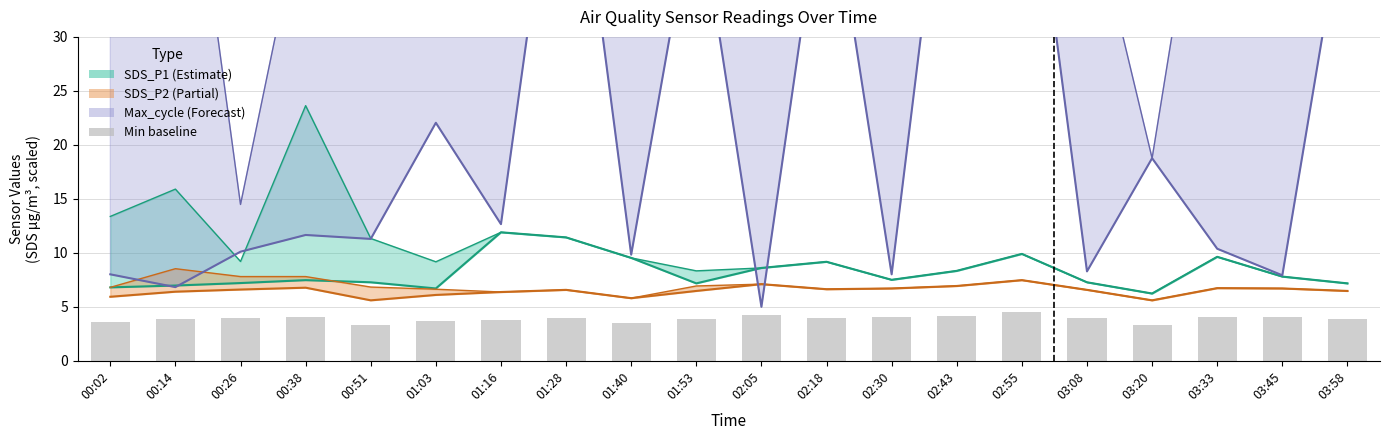

Reading left to right, extract all data points from this chart.

SDS_P1: 00:02=6.8	00:14=7.0	00:26=7.2	00:38=7.5	00:51=7.3	01:03=6.7	01:16=11.9	01:28=11.4	01:40=9.5	01:53=7.2	02:05=8.6	02:18=9.2	02:30=7.5	02:43=8.3	02:55=9.9	03:08=7.3	03:20=6.2	03:33=9.6	03:45=7.8	03:58=7.2
SDS_P2: 00:02=5.9	00:14=6.4	00:26=6.6	00:38=6.8	00:51=5.6	01:03=6.1	01:16=6.4	01:28=6.6	01:40=5.8	01:53=6.5	02:05=7.1	02:18=6.6	02:30=6.7	02:43=6.9	02:55=7.5	03:08=6.6	03:20=5.6	03:33=6.7	03:45=6.7	03:58=6.5
Max_cycle lower: 00:02=8.0	00:14=6.8	00:26=10.1	00:38=11.7	00:51=11.3	01:03=22.0	01:16=12.7	01:28=56.0	01:40=9.8	01:53=43.9	02:05=5.0	02:18=46.8	02:30=8.0	02:43=57.1	02:55=54.4	03:08=8.3	03:20=18.8	03:33=10.4	03:45=7.9	03:58=43.9
Min baseline: 00:02=3.6	00:14=3.8	00:26=4.0	00:38=4.1	00:51=3.4	01:03=3.7	01:16=3.8	01:28=3.9	01:40=3.5	01:53=3.9	02:05=4.3	02:18=4.0	02:30=4.0	02:43=4.2	02:55=4.5	03:08=3.9	03:20=3.4	03:33=4.0	03:45=4.0	03:58=3.9